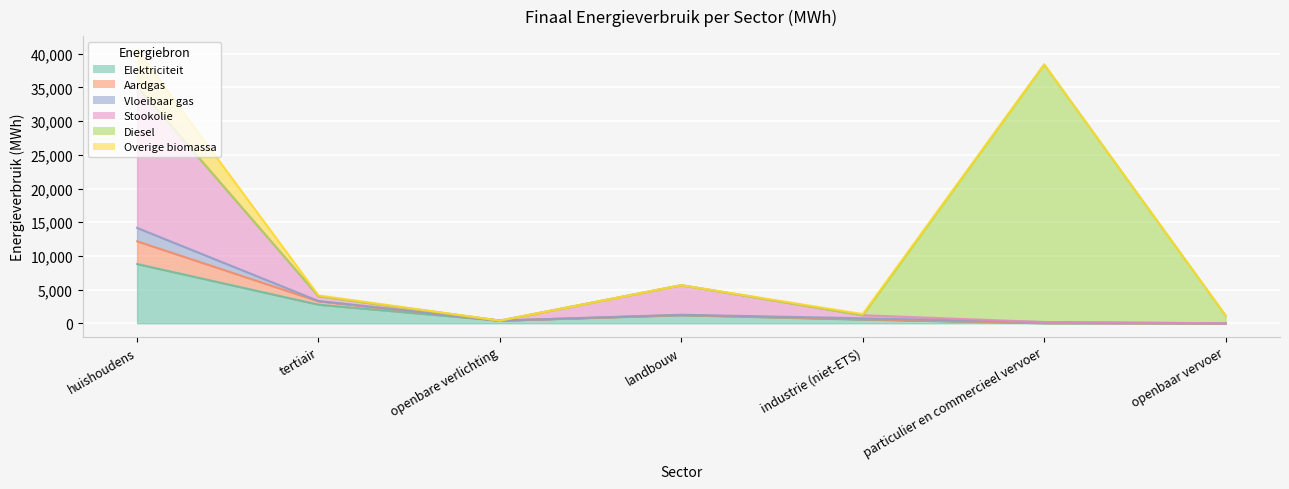

True or false: Elektriciteit and Aardgas cross at least once.

False